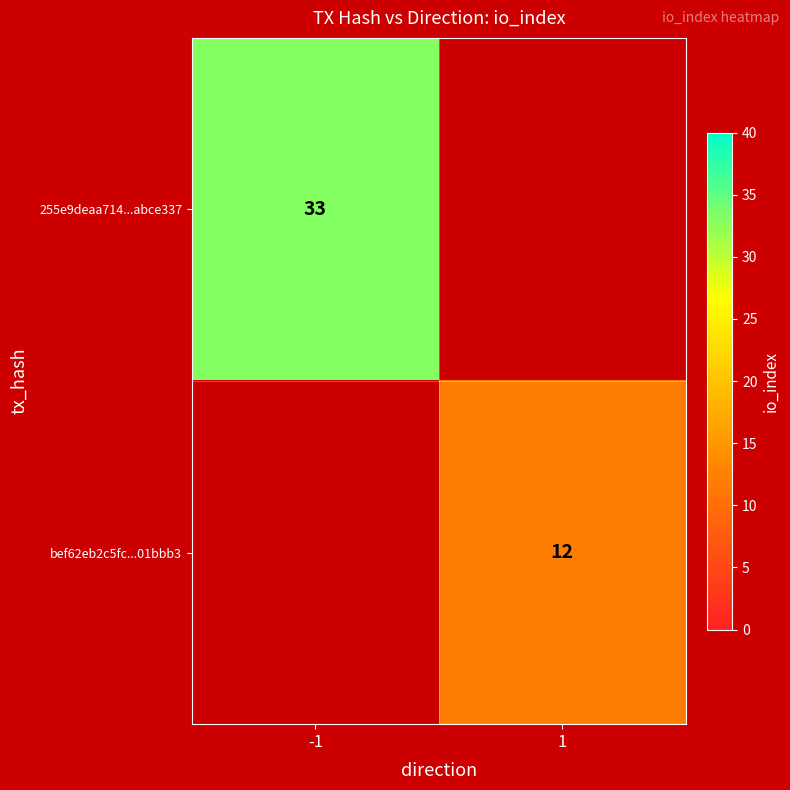

Which has a higher value, 1 or -1?

-1